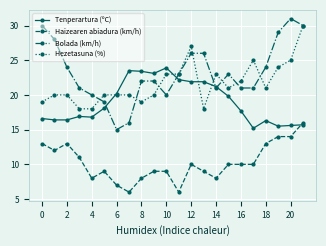

Which series has the largest total across all categories?

Bolada (km/h)